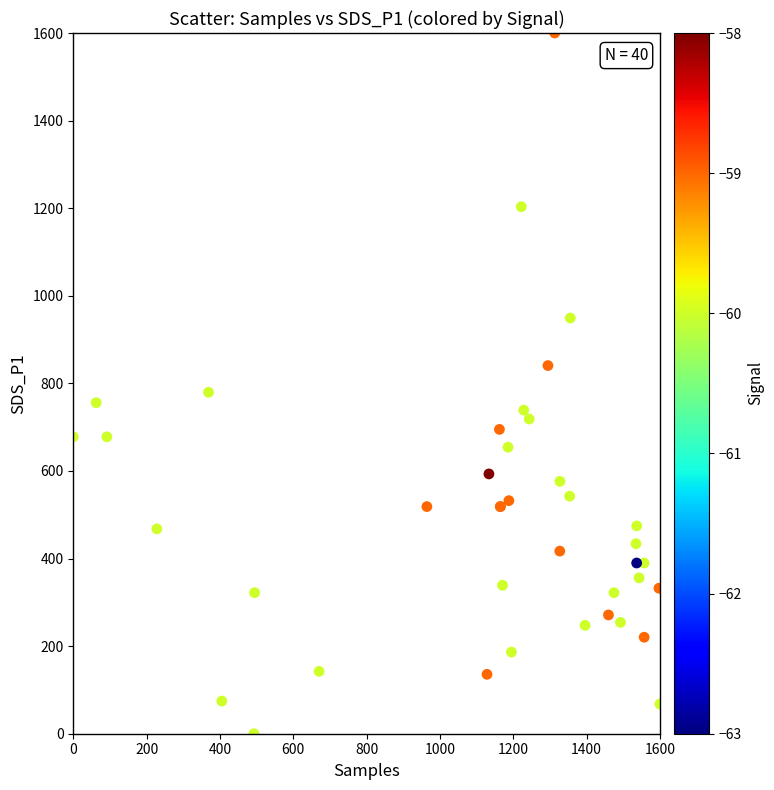

What Y value in the scatter plot is closest to 800?

779.7